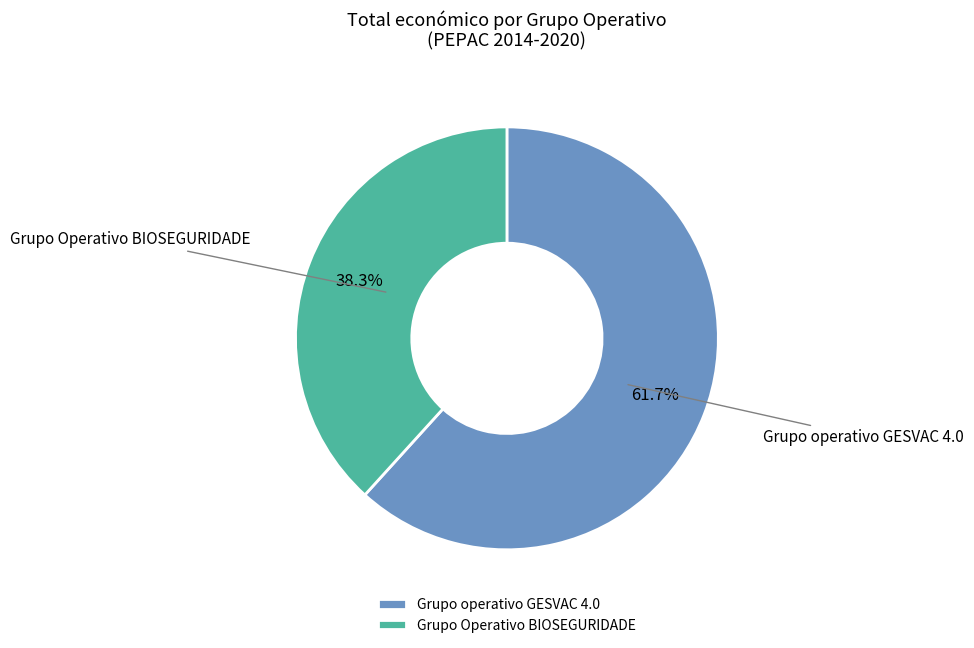

Which category accounts for the majority?

Grupo operativo GESVAC 4.0